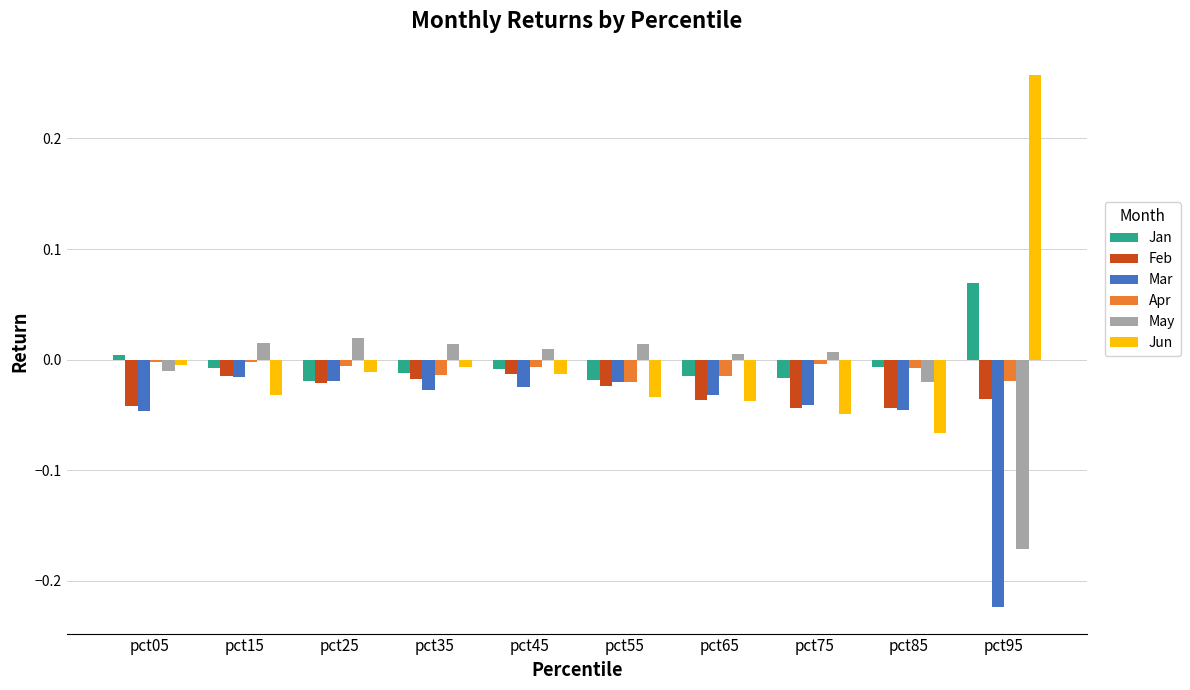

The Feb series shows -0.0 at pct35. True or false?

True